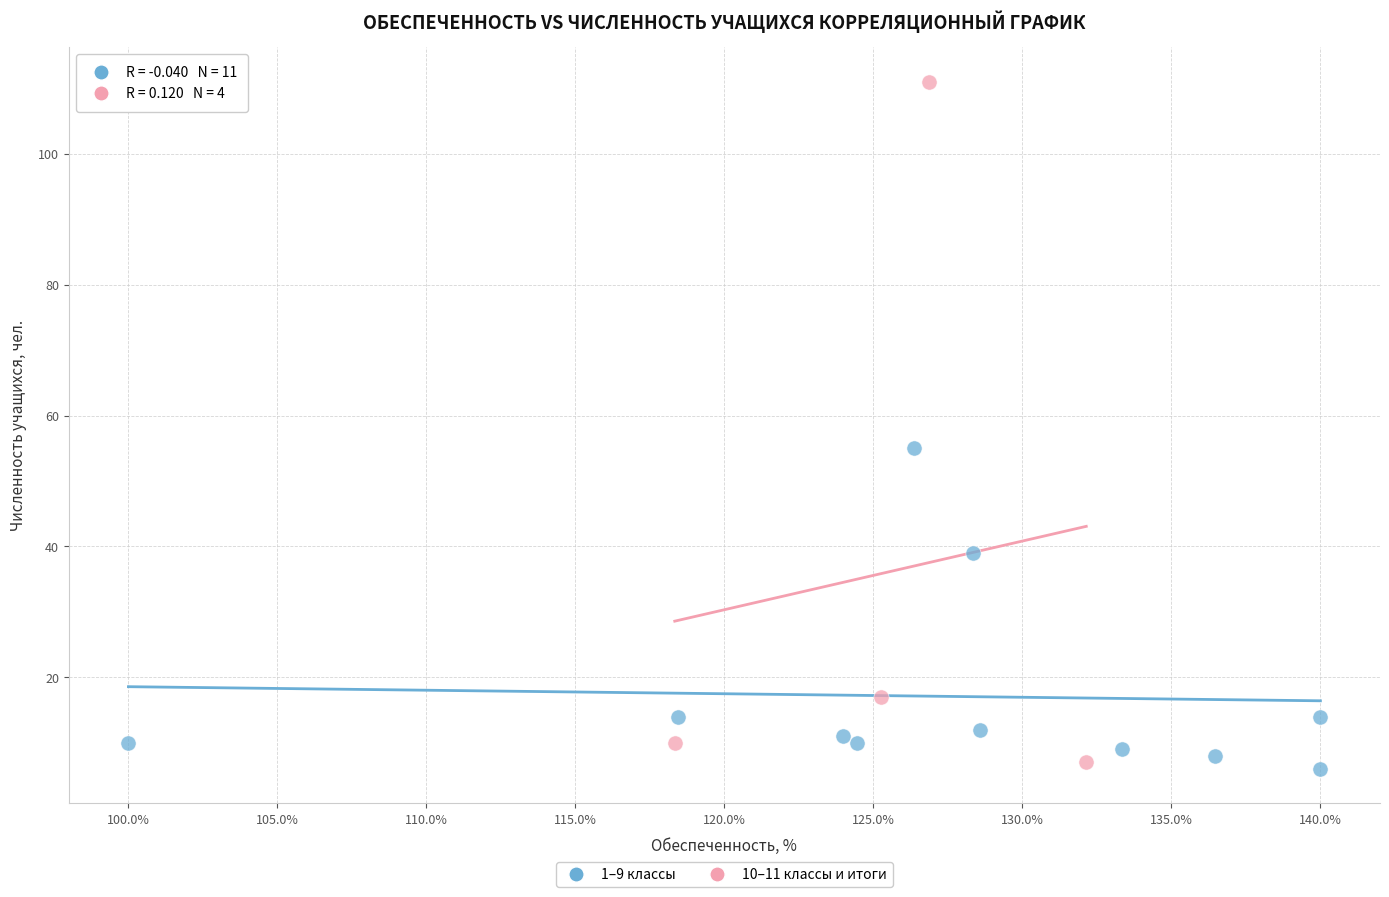

Which series has the largest Y range (max minus min)?

10–11 классы и итоги